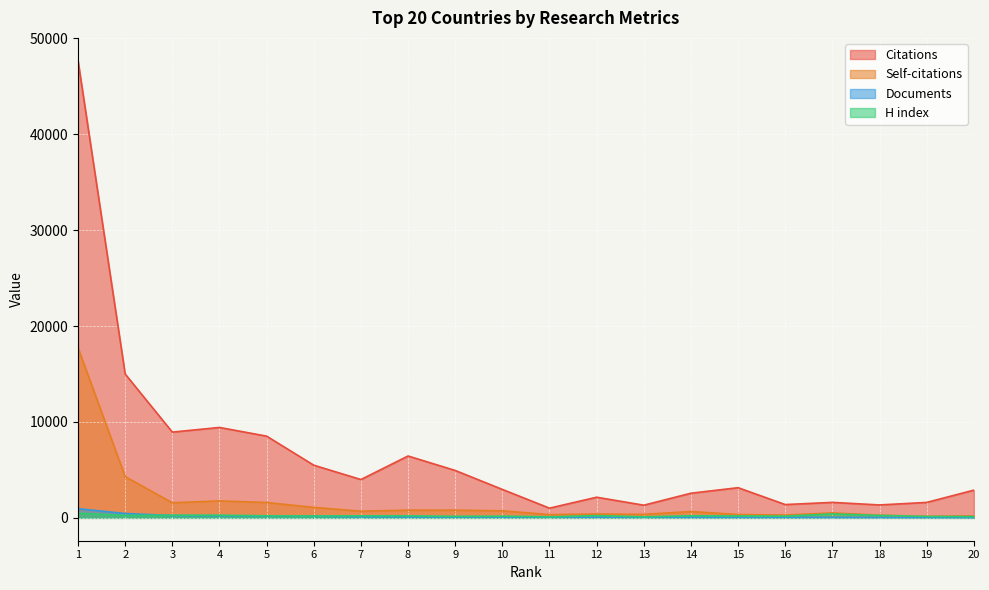

What is the smallest value displayed?

36